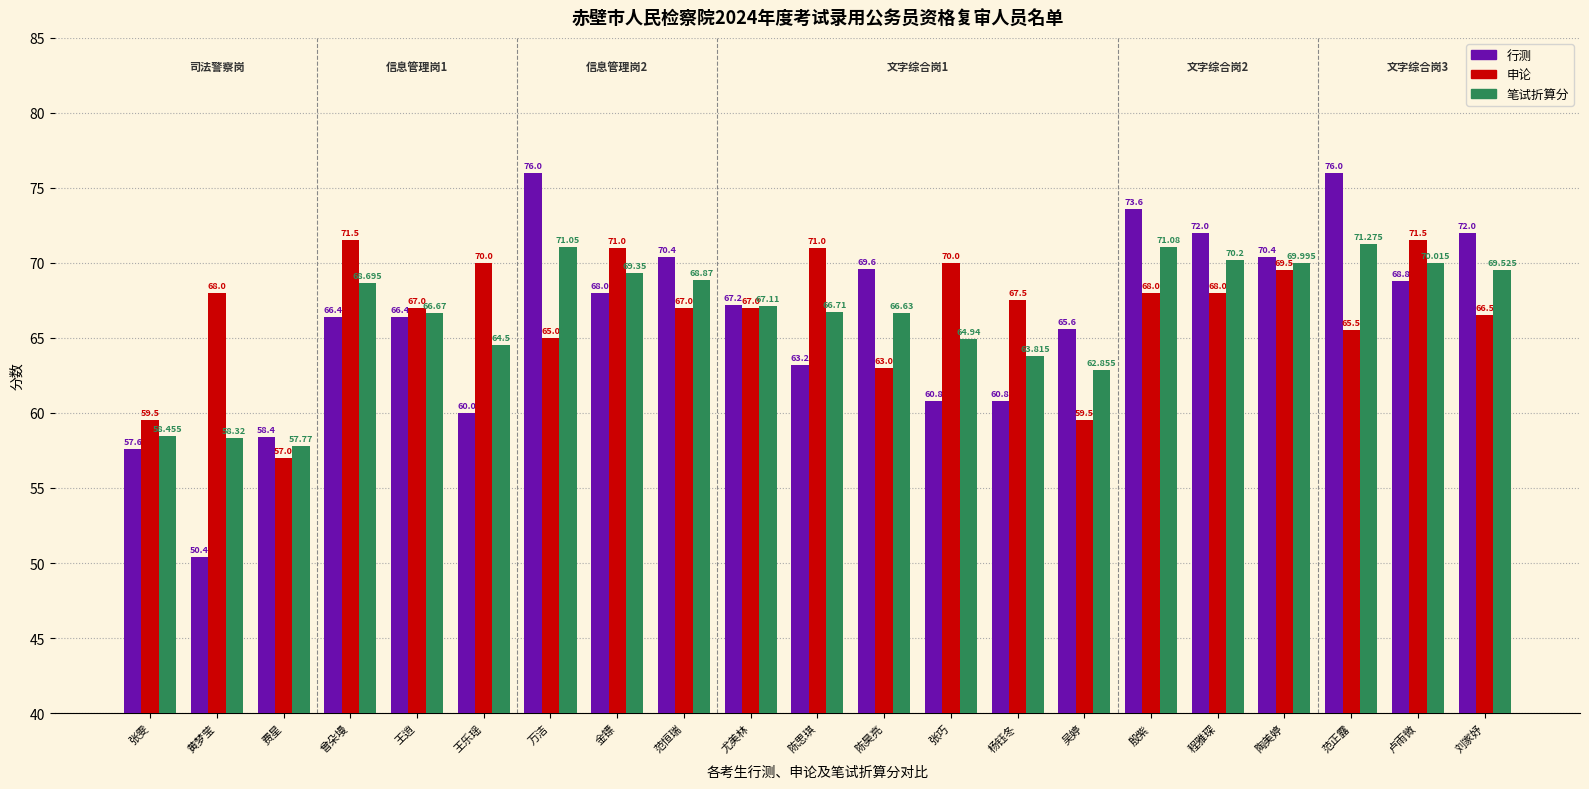

At how many categories does at least one series exceed 51?

21